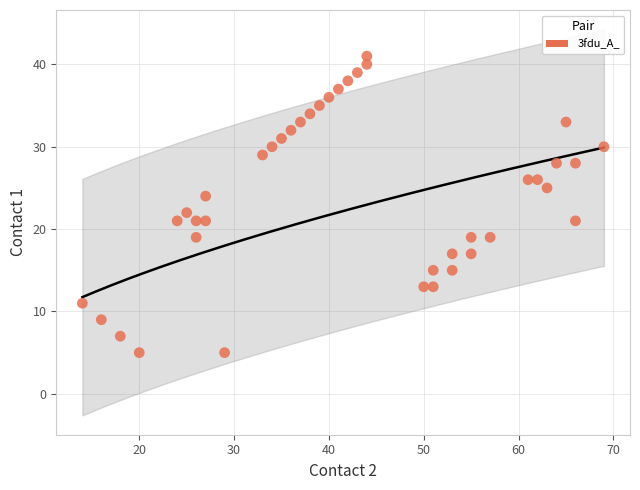

What is the range of Y values (max minus min)?

36